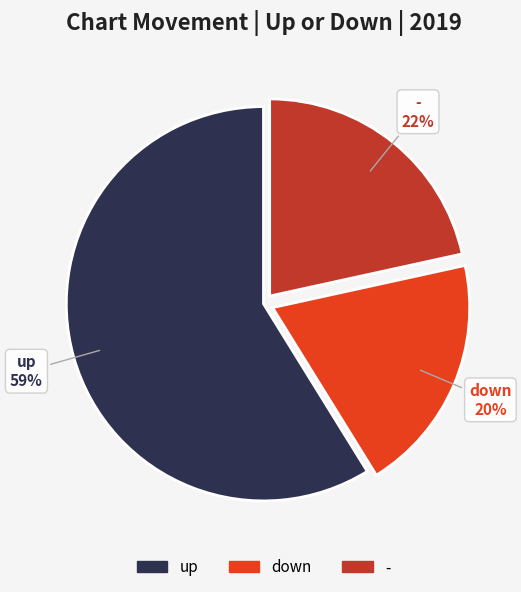

Is it true that down is 11% of the pie?

False